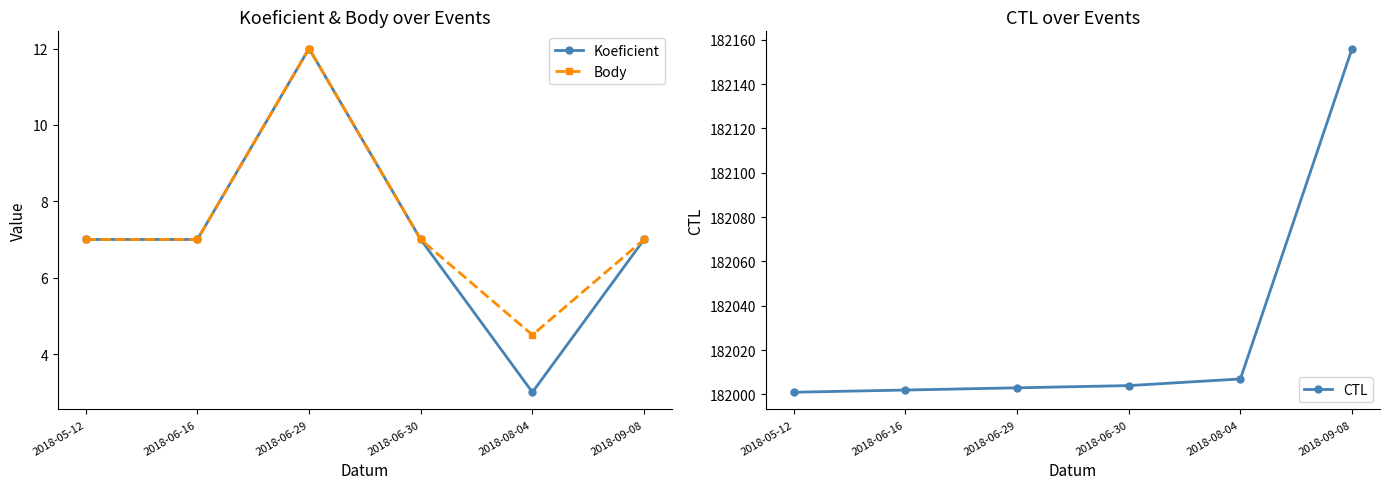

Is it true that Koeficient equals 7.0 at 2018-05-12?

True